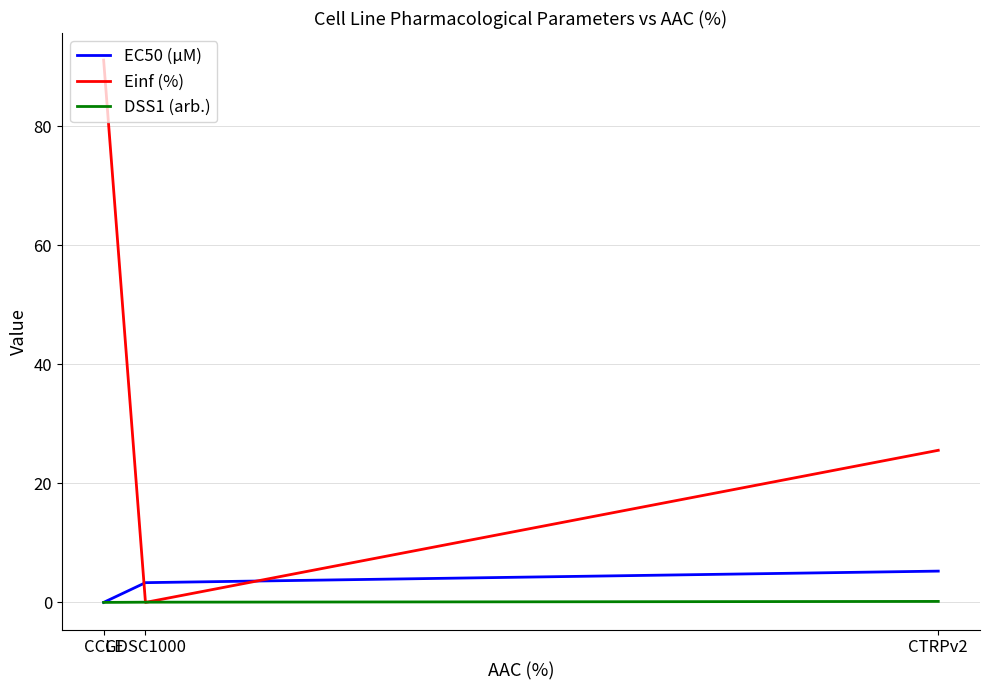

Rank the series by their maximum value, from lowest to highest.

DSS1 (arb.), EC50 (µM), Einf (%)